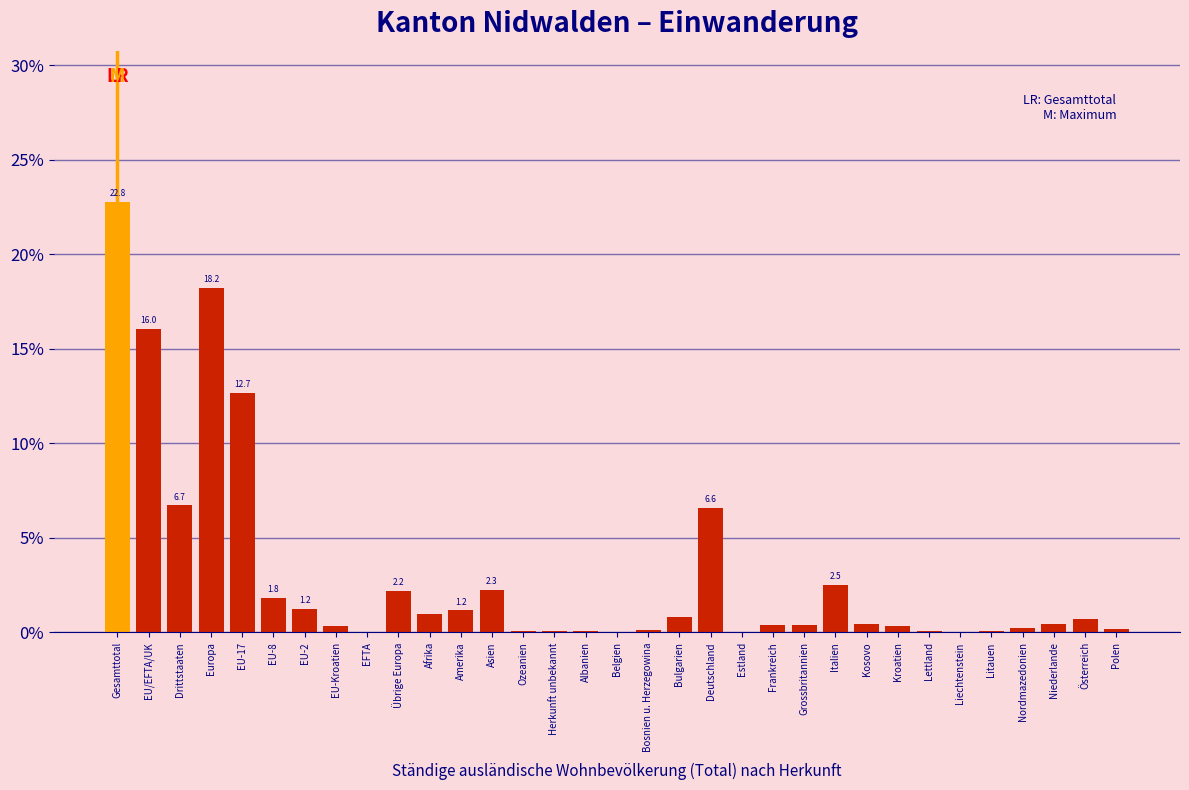

Where is the data nearest to the value 11?

EU-17